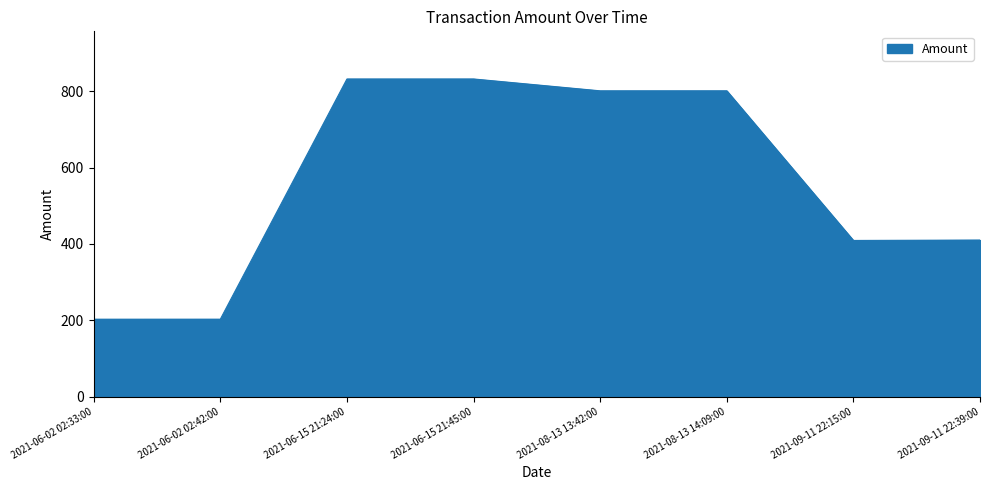

What is the minimum value shown in the chart?

202.7